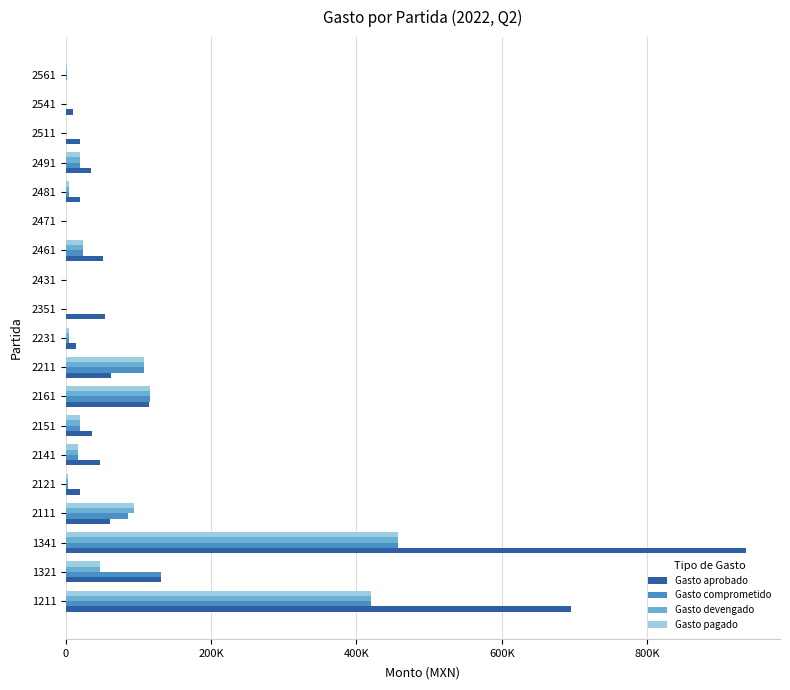

What are all the series names shown in the legend?

Gasto aprobado, Gasto comprometido, Gasto devengado, Gasto pagado